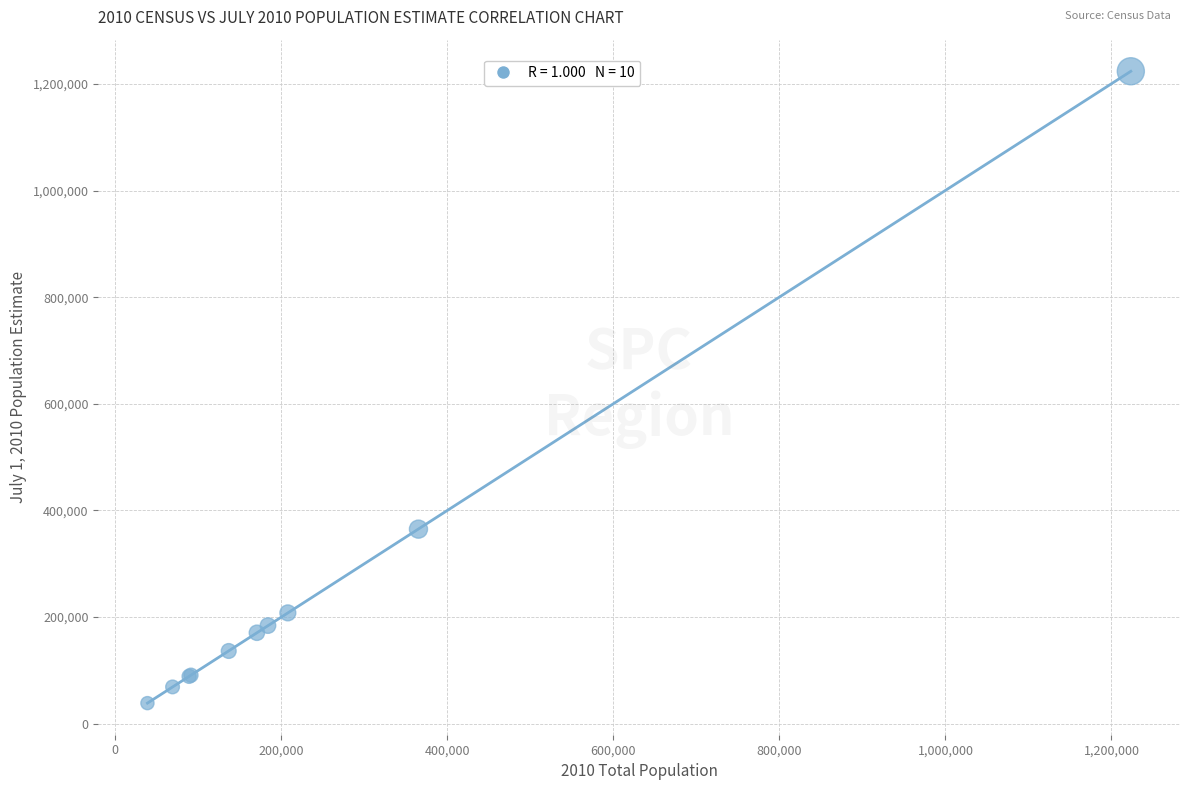

What Y value in the scatter plot is closest to 631294?

365029